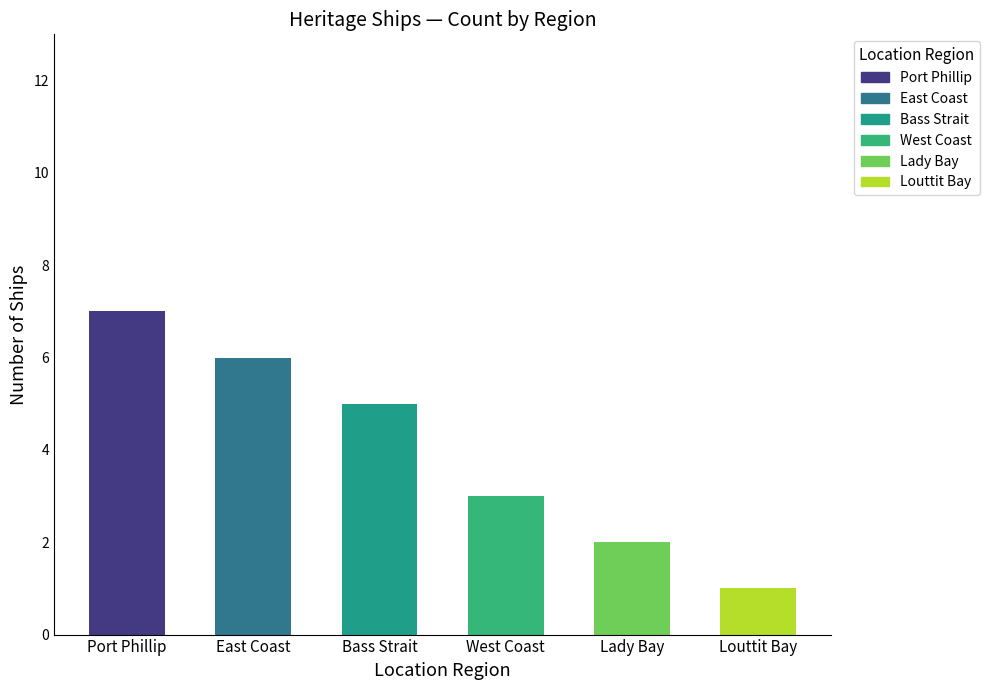

Is it true that the value at East Coast is 6?

True